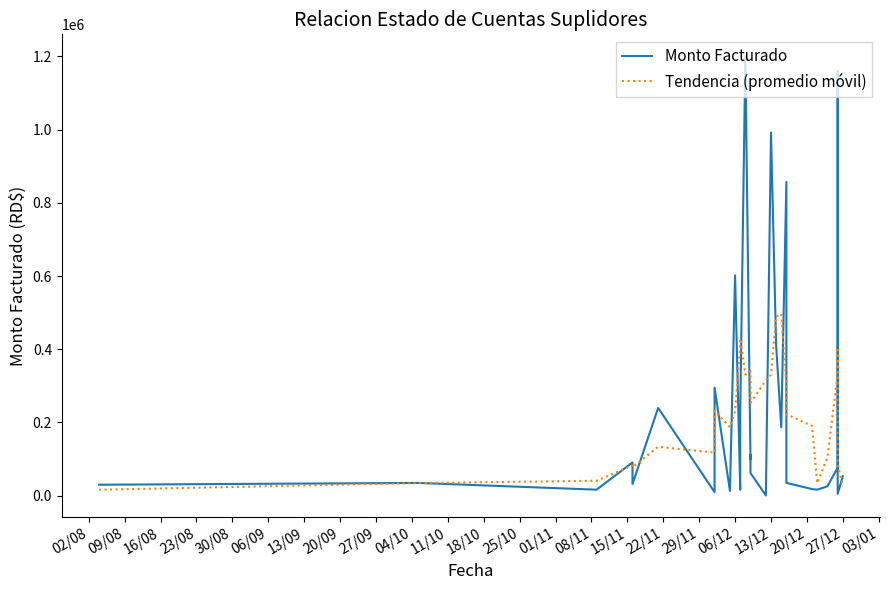

The value of Tendencia (promedio móvil) at 30/08 is 118348.4. True or false?

False